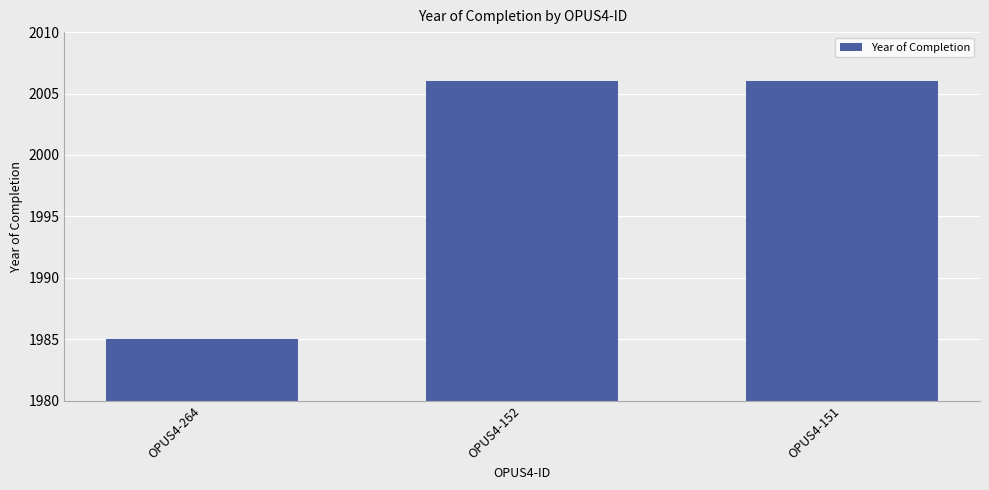

Count the values in the range 1985 to 2006.

3